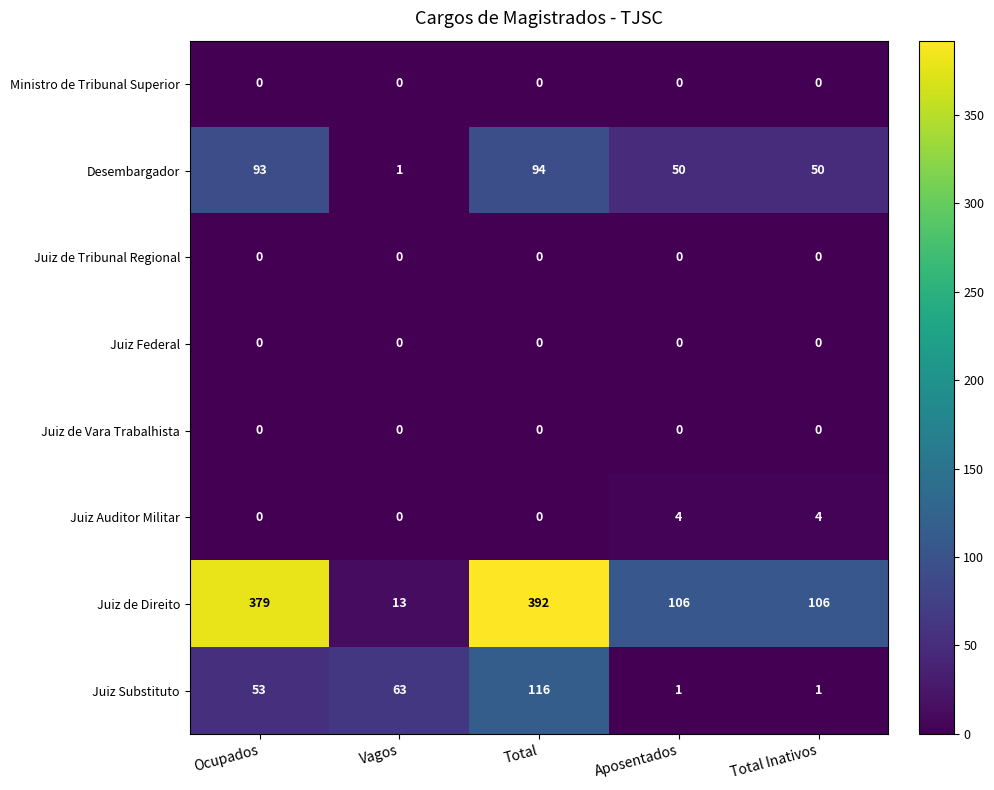

The value of Juiz Auditor Militar at Ocupados is 0. True or false?

True